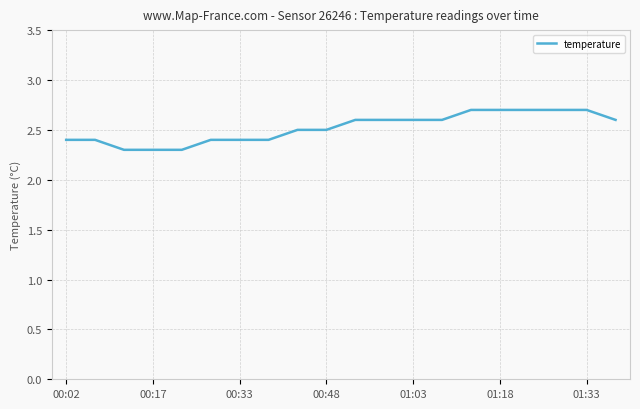

What is the maximum value shown in the chart?

2.7